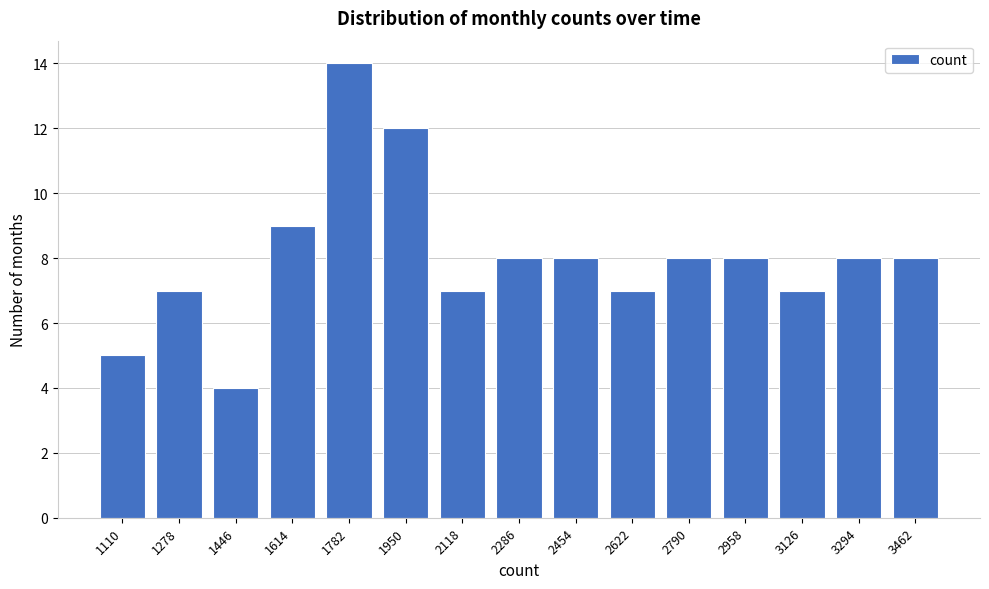

Reading left to right, list all the values displayed in this chart.

5	7	4	9	14	12	7	8	8	7	8	8	7	8	8